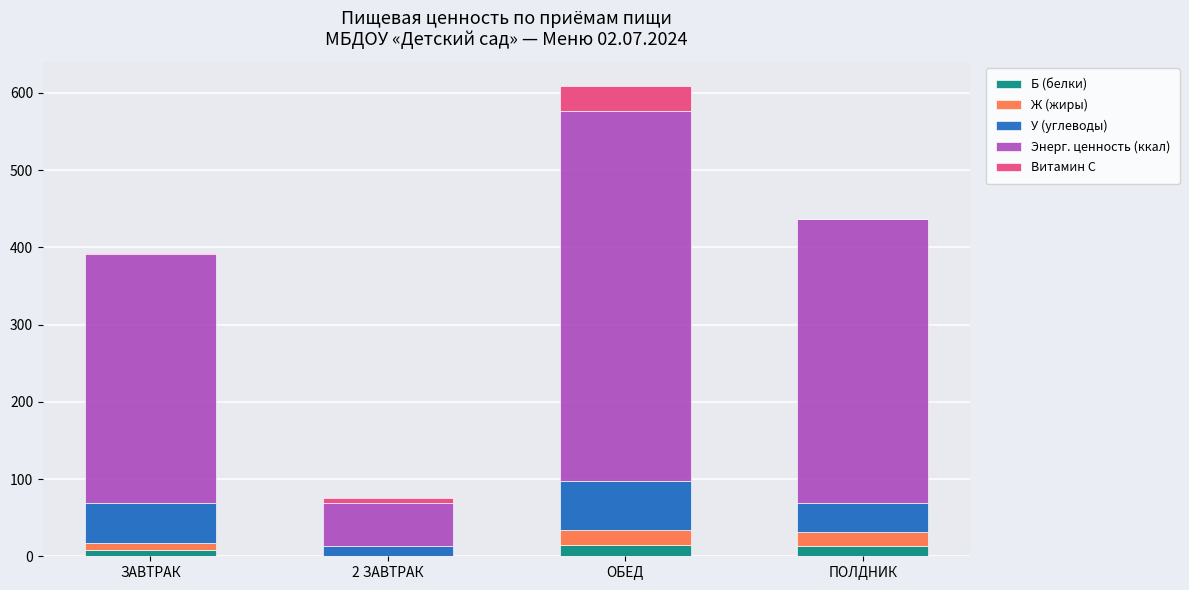

At which category is the sum across all series the highest?

ОБЕД